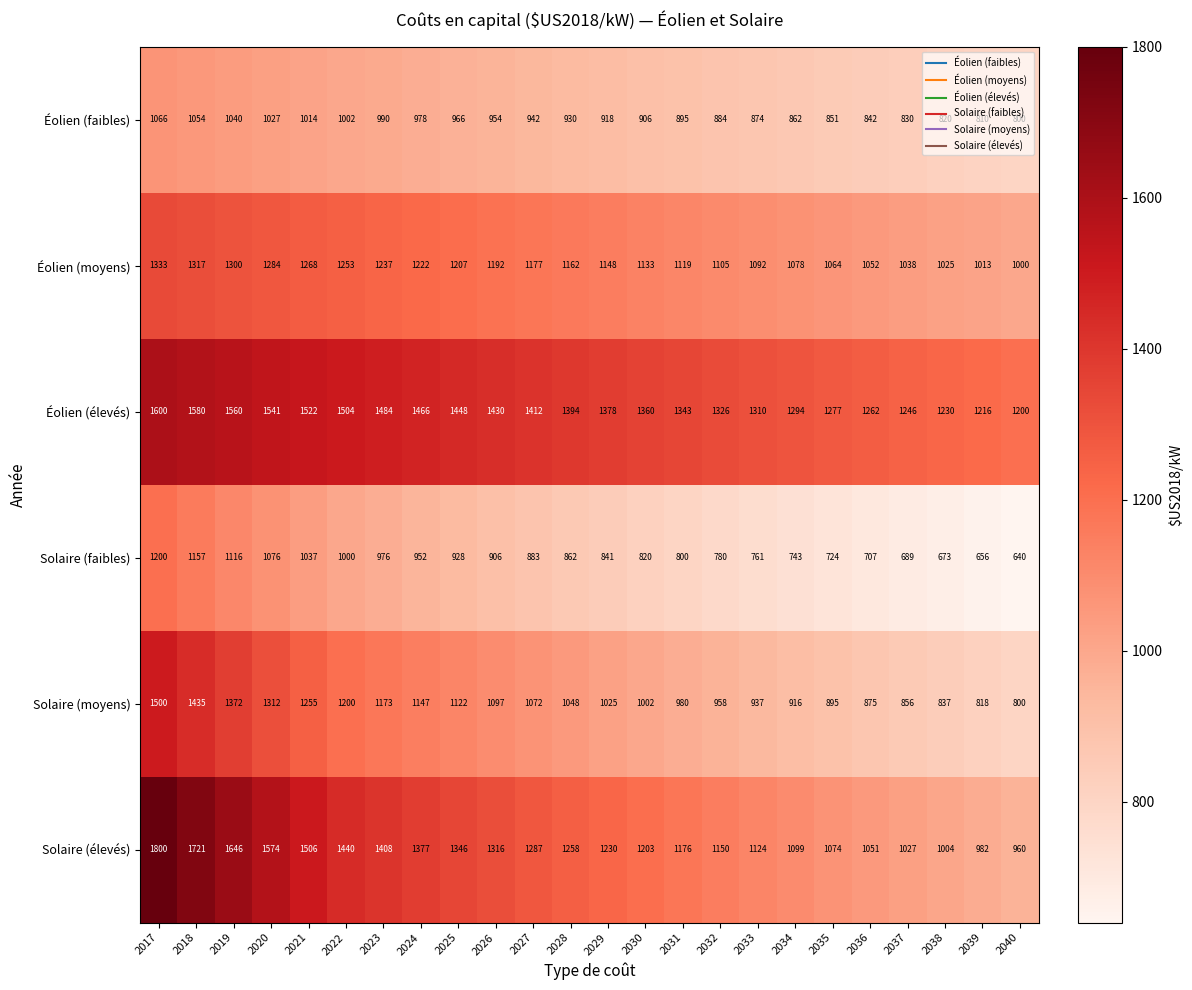

What is the total value across all series at 2034?

5992